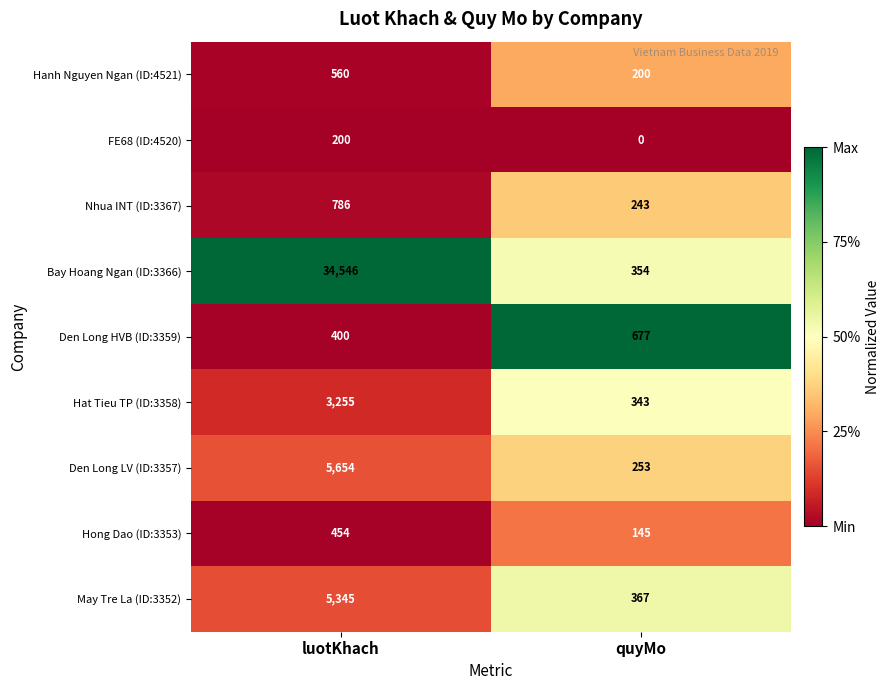

What is the difference between the maximum and minimum values in the Nhua INT (ID:3367) series?

543